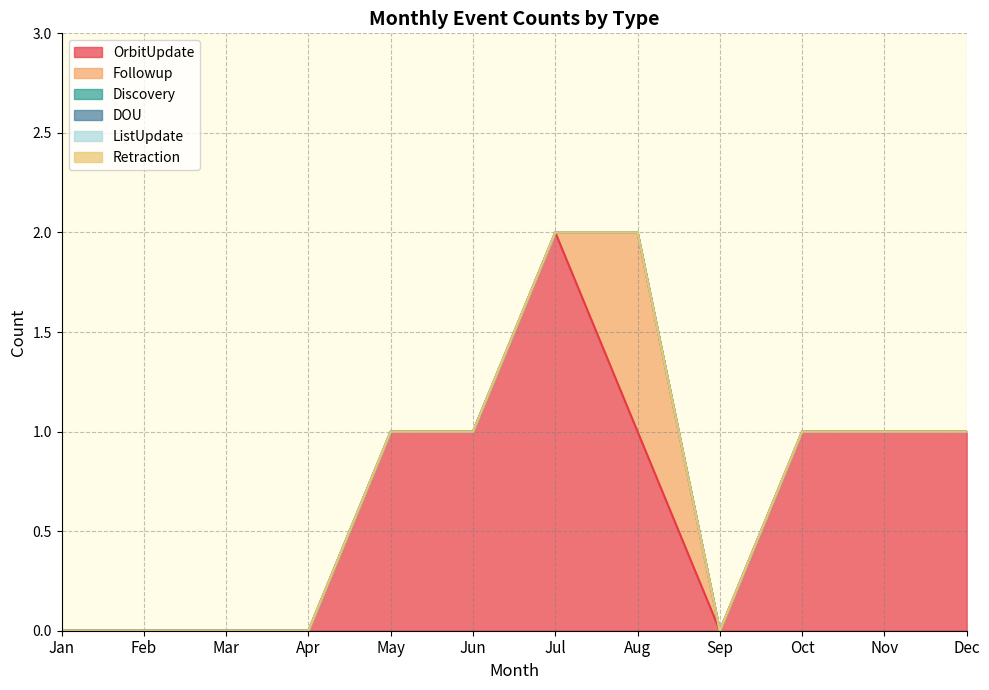

Reading left to right, what are all the values shown in this chart?

OrbitUpdate: 0	0	0	0	1	1	2	1	0	1	1	1
Followup: 0	0	0	0	0	0	0	1	0	0	0	0
Discovery: 0	0	0	0	0	0	0	0	0	0	0	0
DOU: 0	0	0	0	0	0	0	0	0	0	0	0
ListUpdate: 0	0	0	0	0	0	0	0	0	0	0	0
Retraction: 0	0	0	0	0	0	0	0	0	0	0	0